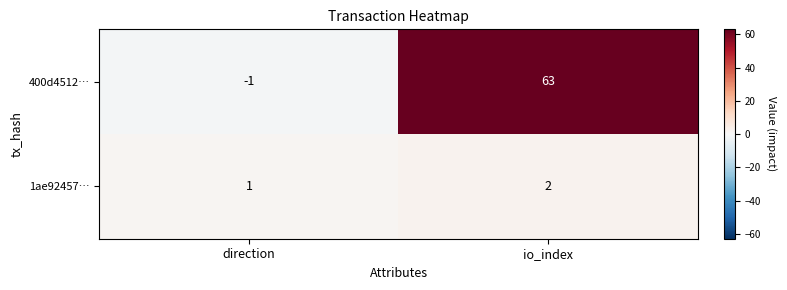

Which series has the largest total across all categories?

400d4512…